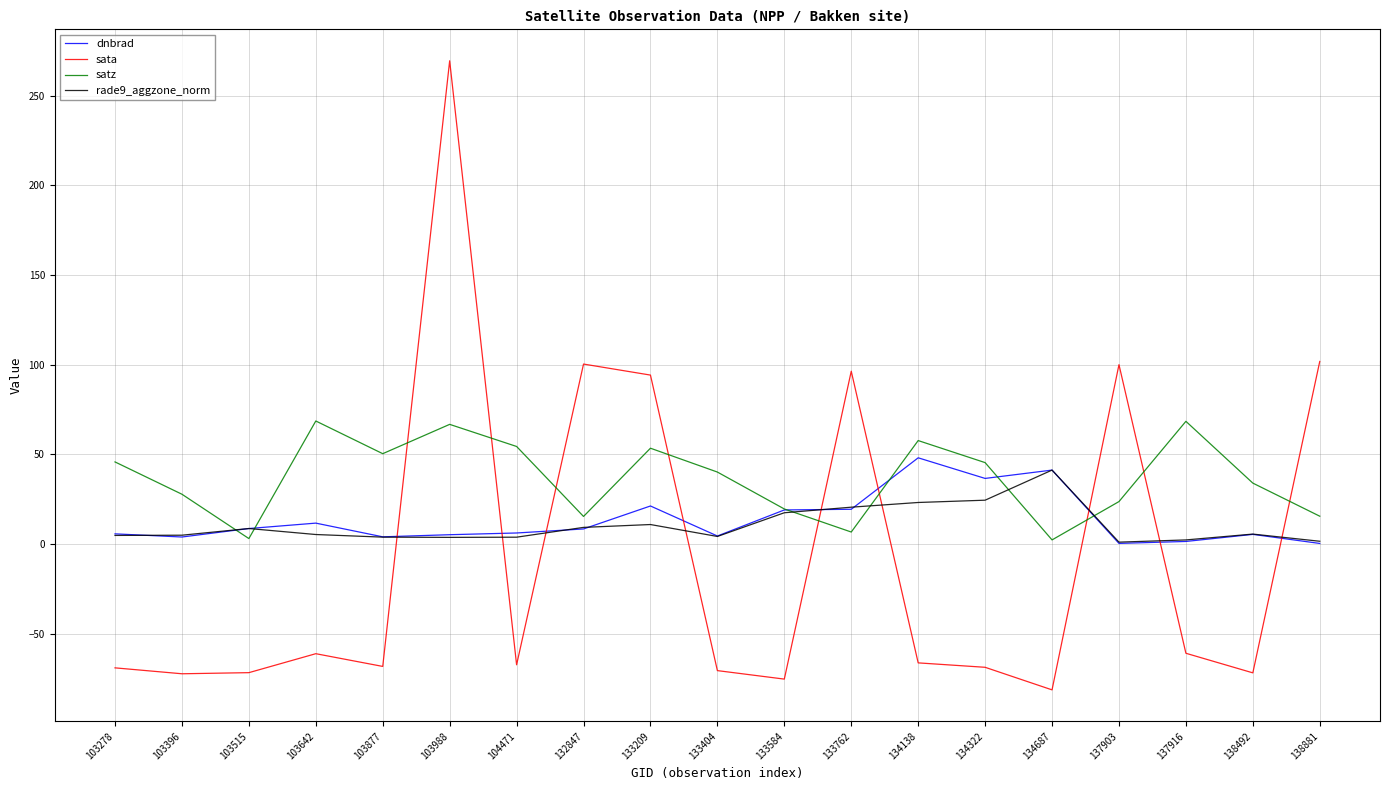

Where do sata and satz first cross each other?

103877 and 103988